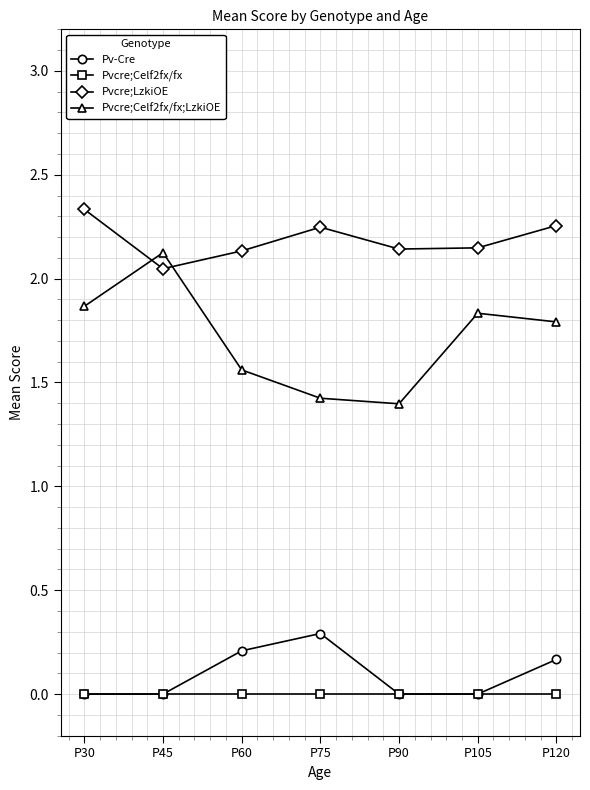

Which series has the widest spread of values?

Pvcre;Celf2fx/fx;LzkiOE